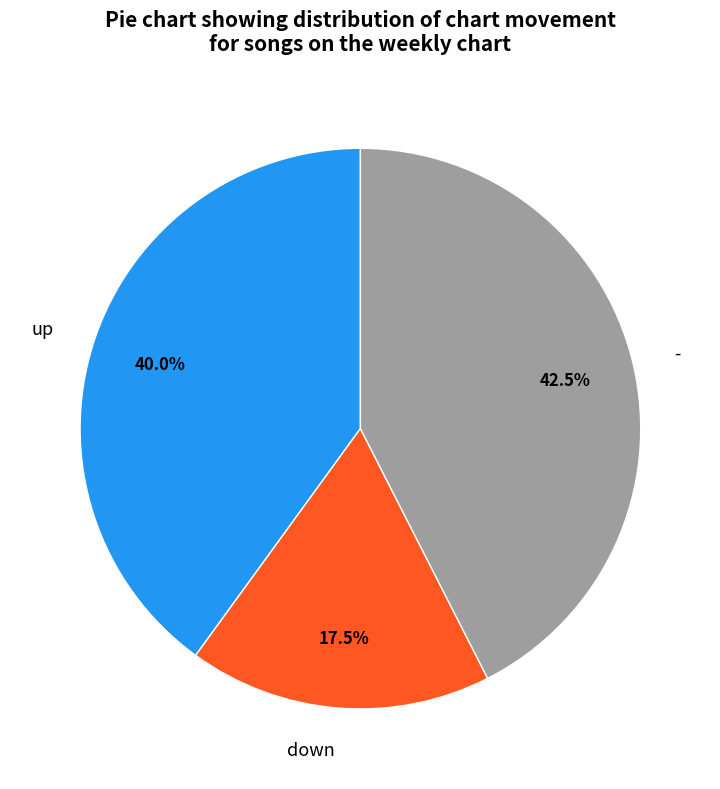

Between down and -, which is larger?

-